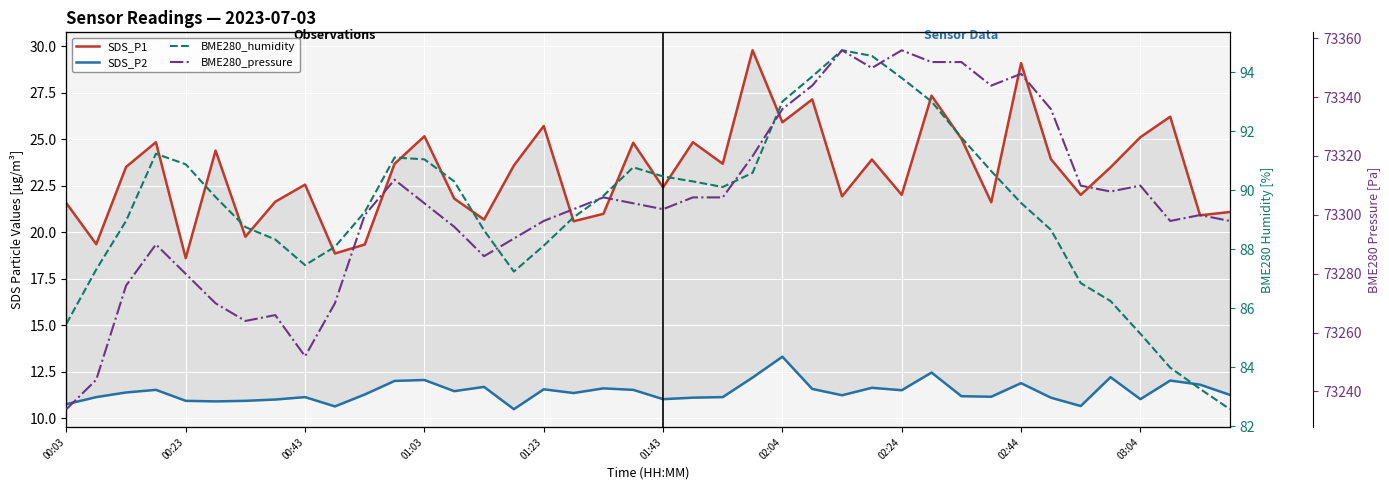

Rank the series by their maximum value, from highest to lowest.

BME280_pressure, BME280_humidity, SDS_P1, SDS_P2